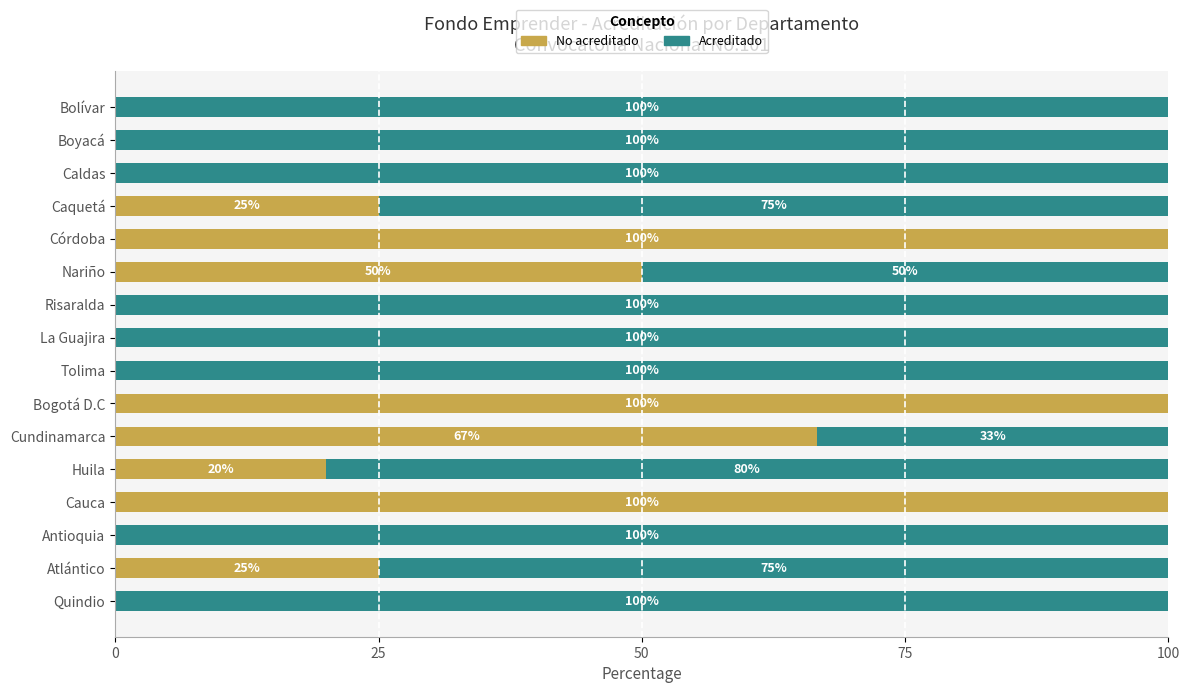

What is the total value across all series at La Guajira?

100.0